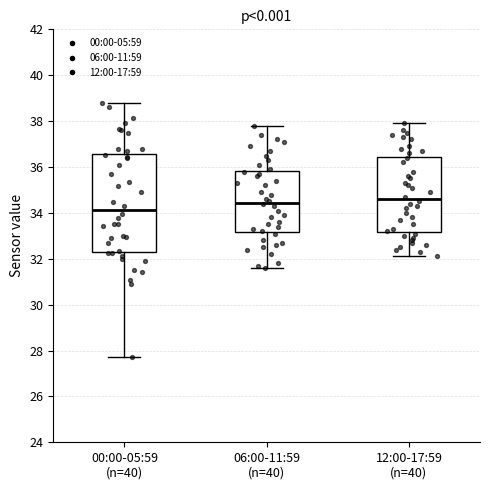

Which box's median line is the lowest?

00:00-05:59 (n=40)